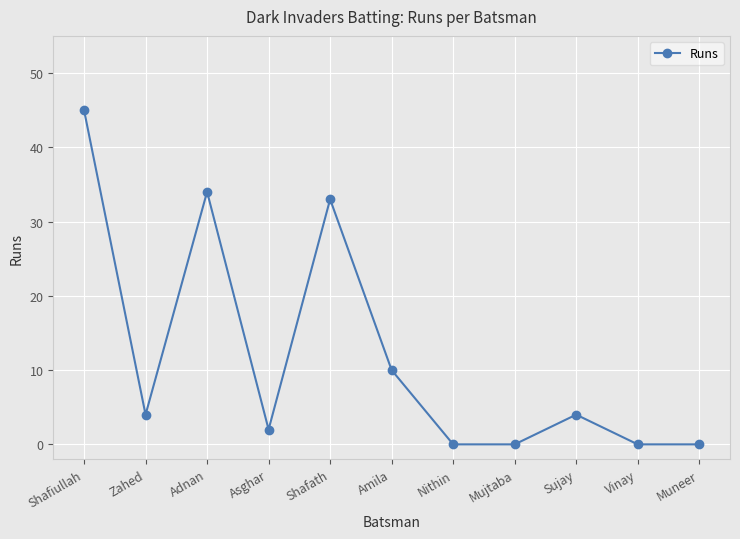

Is it true that the value at Adnan is 34?

True